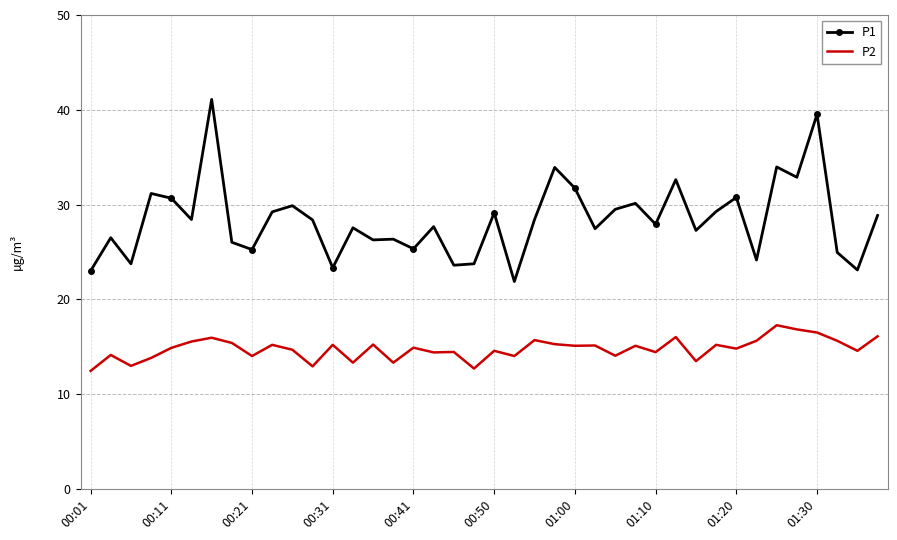

Rank the series by their maximum value, from lowest to highest.

P2, P1